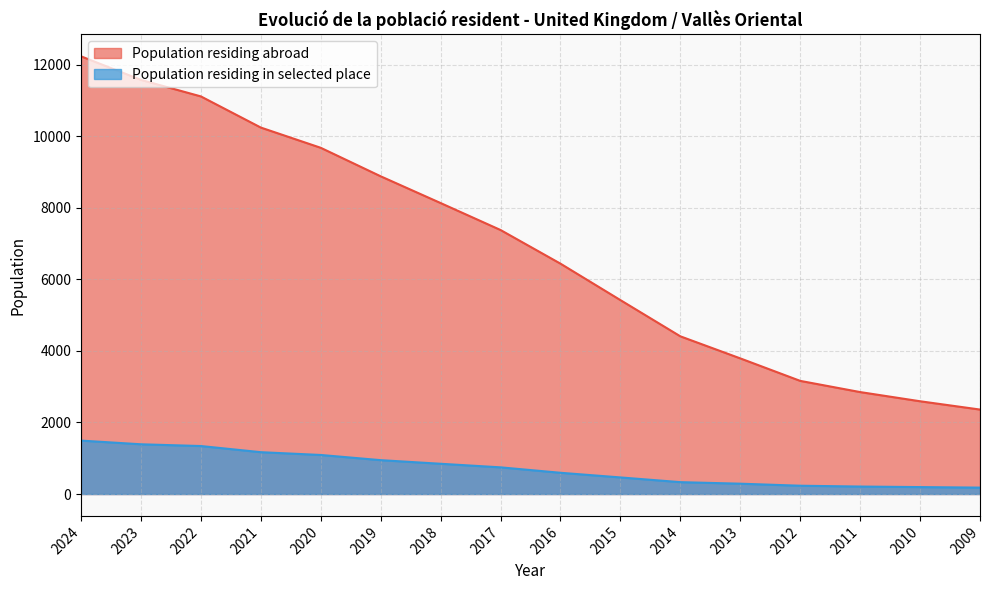

At which label is Population residing abroad closest to 7301?

2017